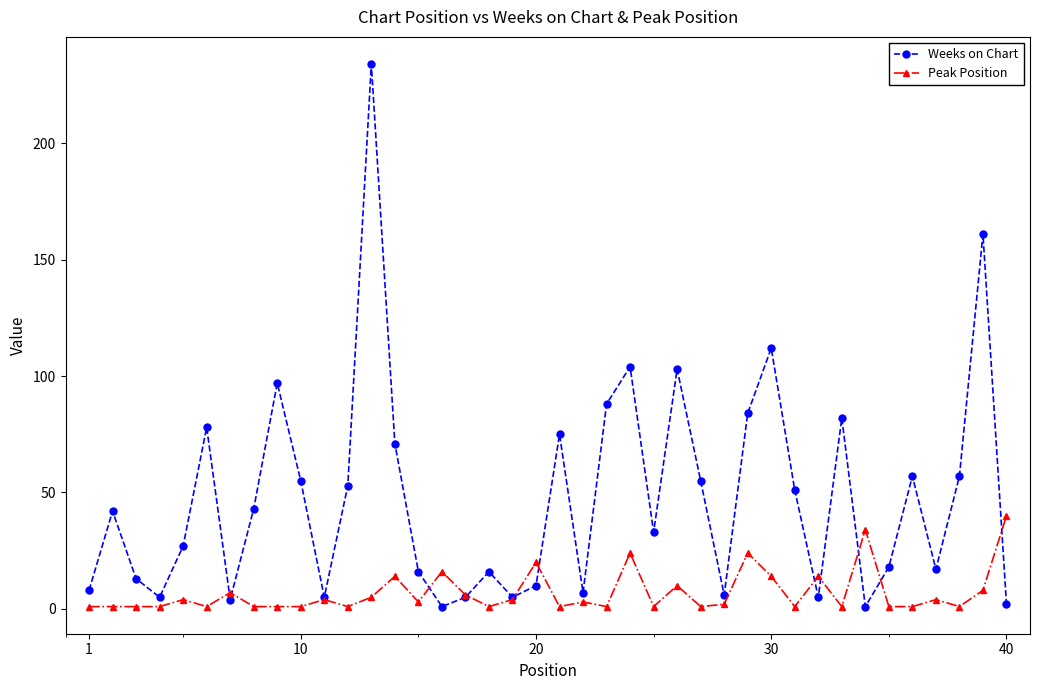

Rank the series by their maximum value, from highest to lowest.

Weeks on Chart, Peak Position